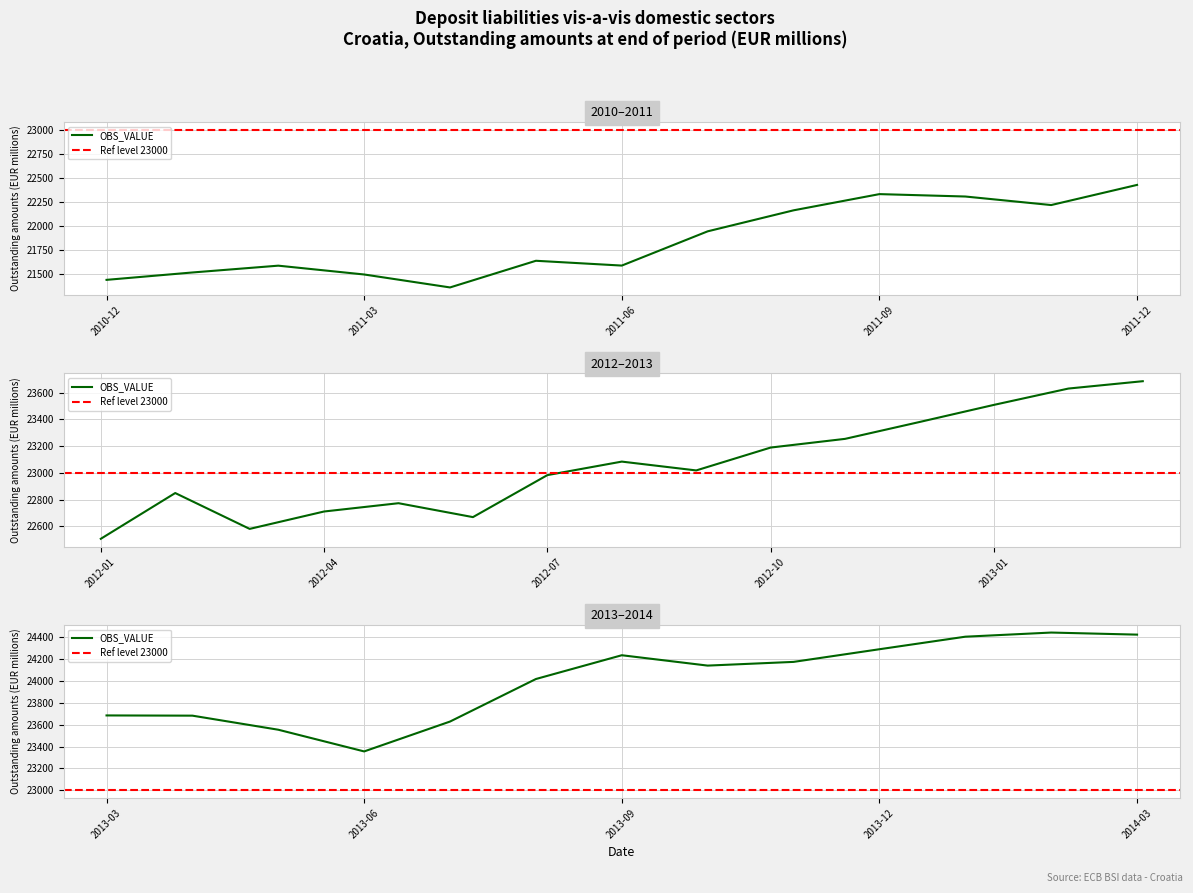

At which label is the value closest to 22901?

2012-02